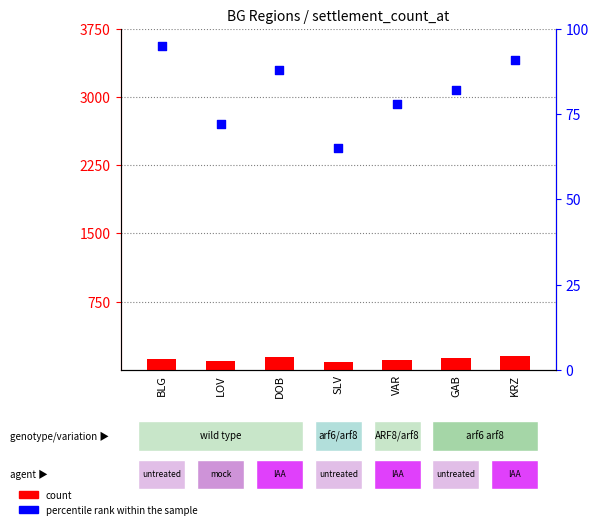

Which series contains the highest Y value?

count